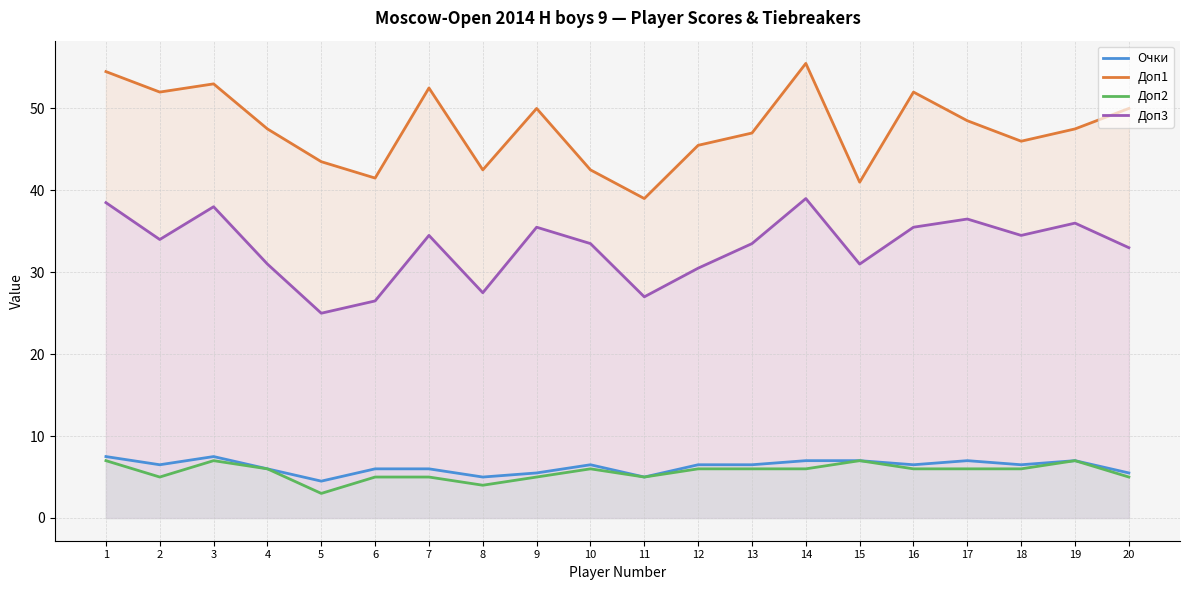

The Доп3 series shows 56.1 at 16. True or false?

False